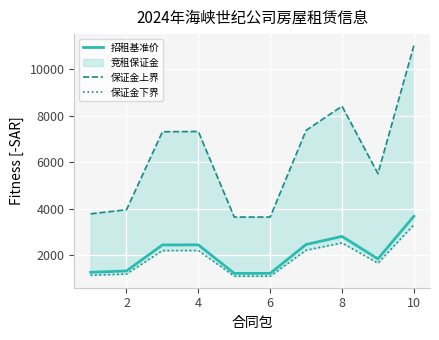

How many values in the 保证金上界 series exceed 7308?

5